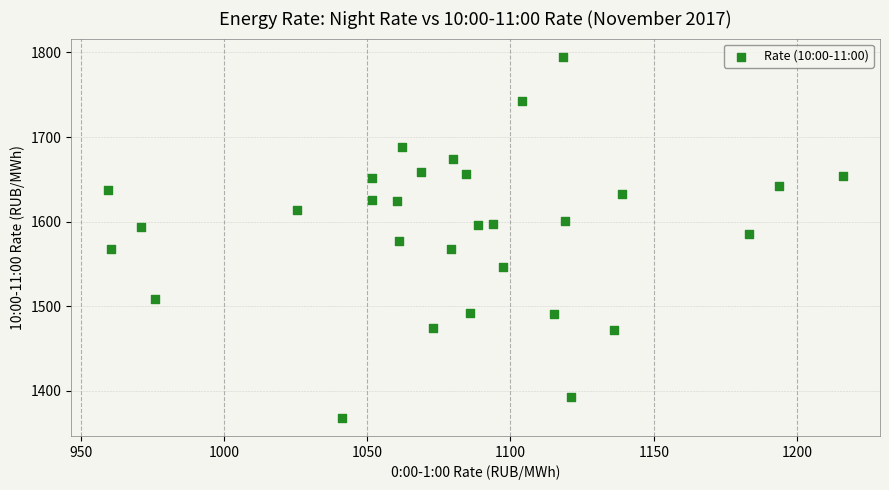

What is the range of Y values (max minus min)?

427.2